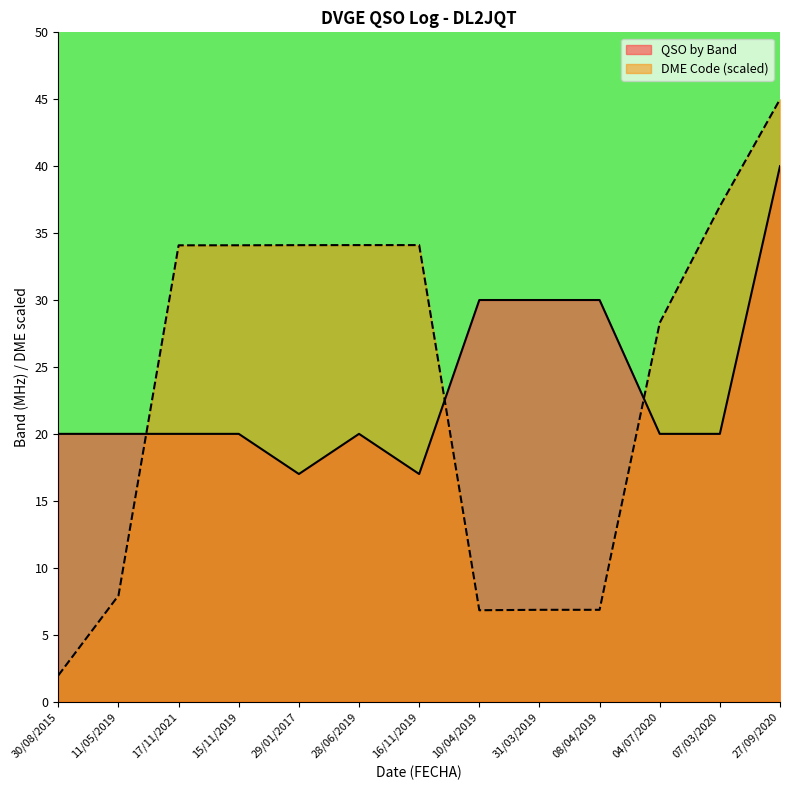

Rank the series at 04/07/2020 from lowest to highest value.

QSO by Band, DME Code (scaled)